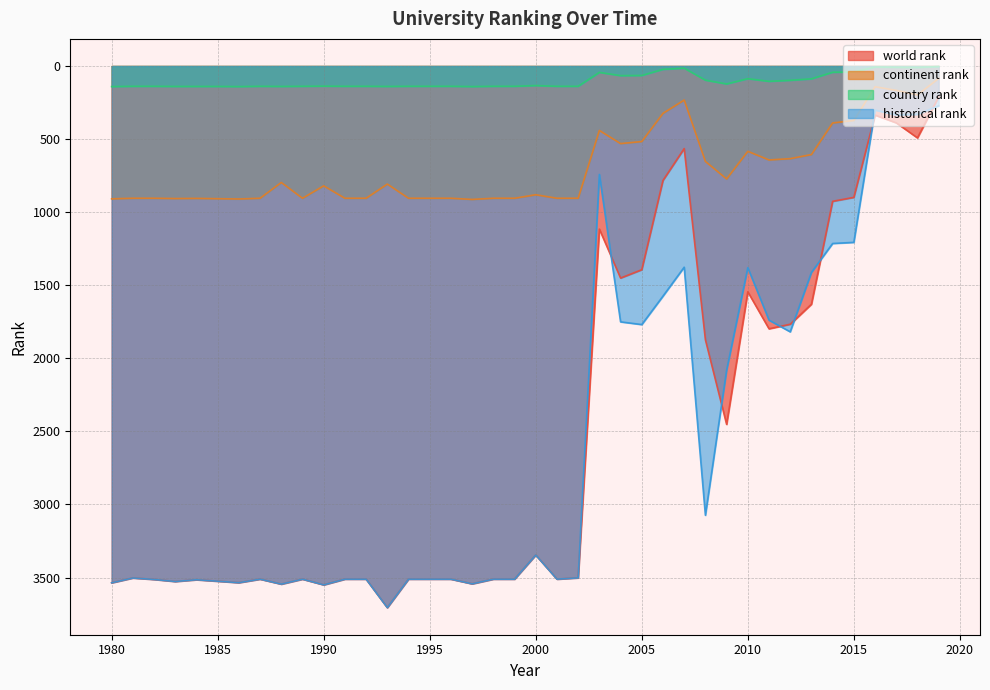

At which label does continent rank first exceed 881?

1980